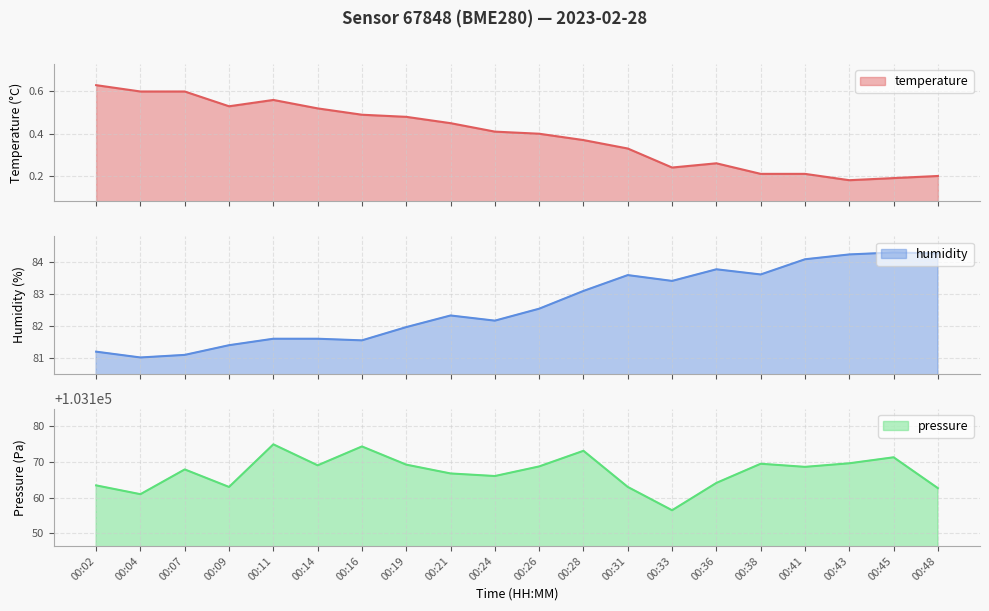

The value of pressure at 00:09 is 134595.0. True or false?

False